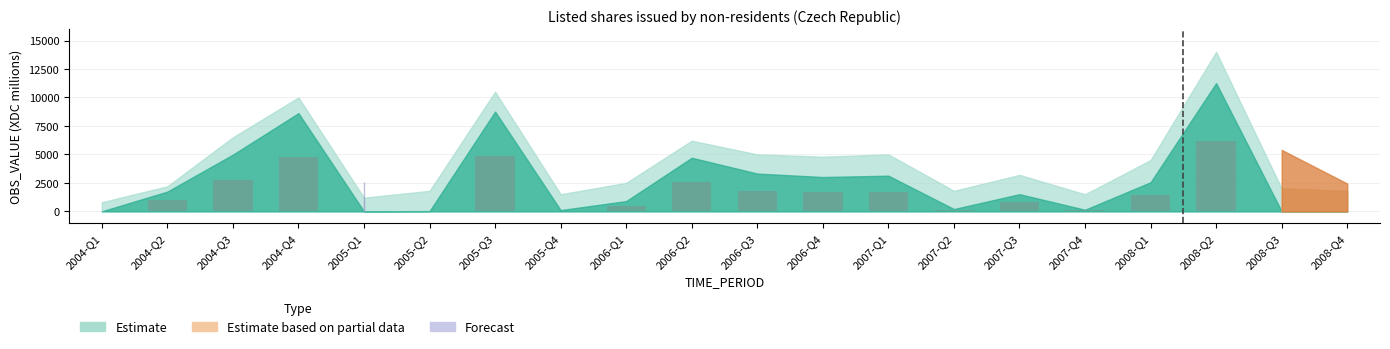

What is the sum of all values?

30230.8